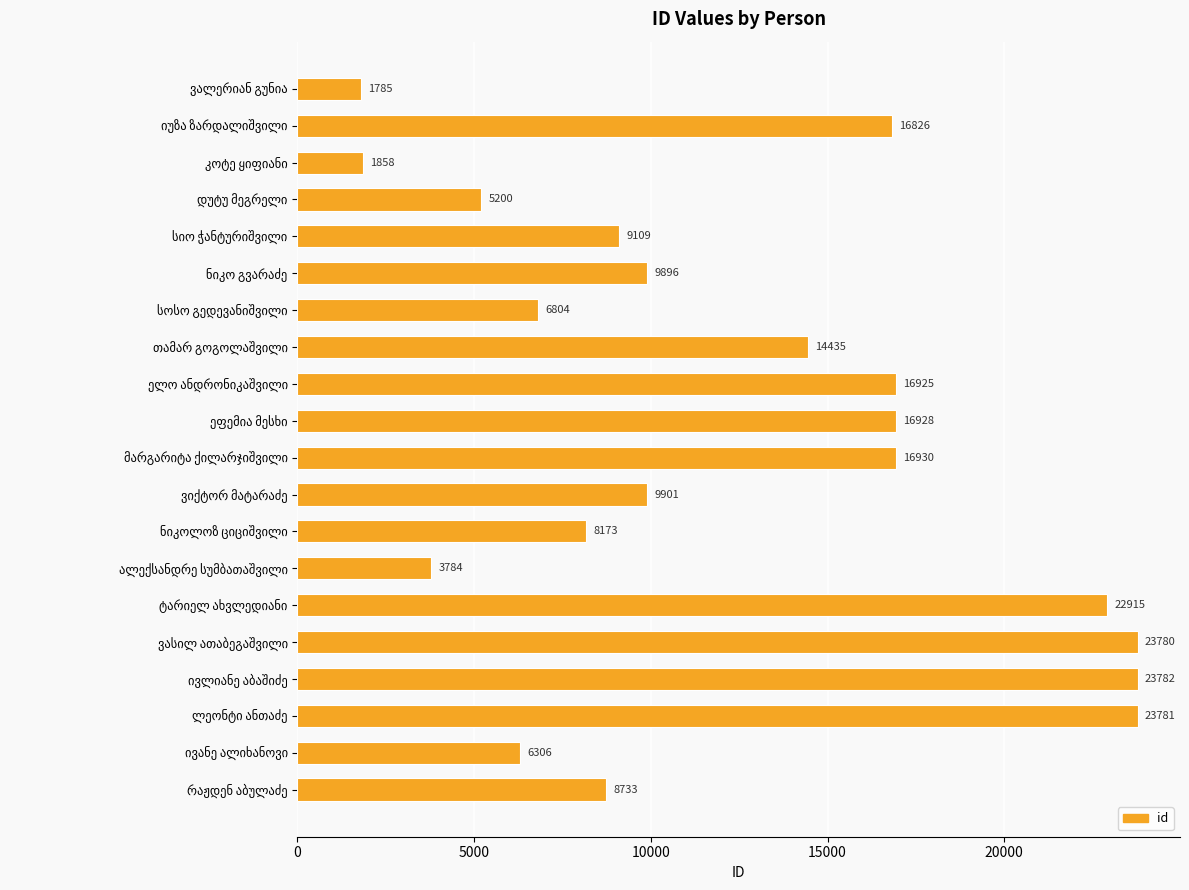

What is the average value?

12393